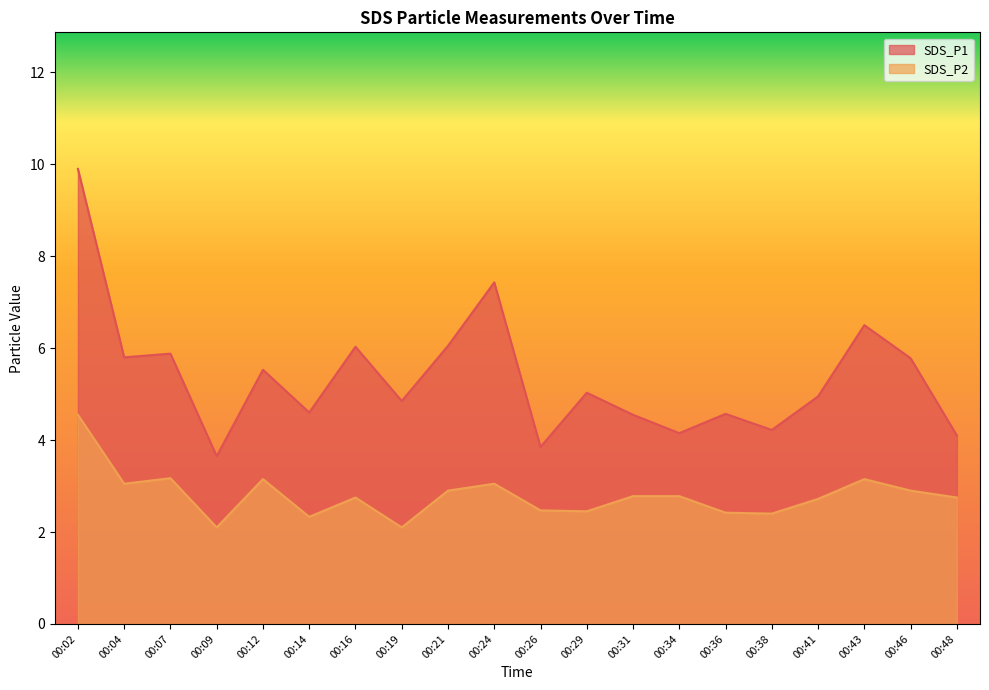

True or false: SDS_P2 and SDS_P1 cross at least once.

False